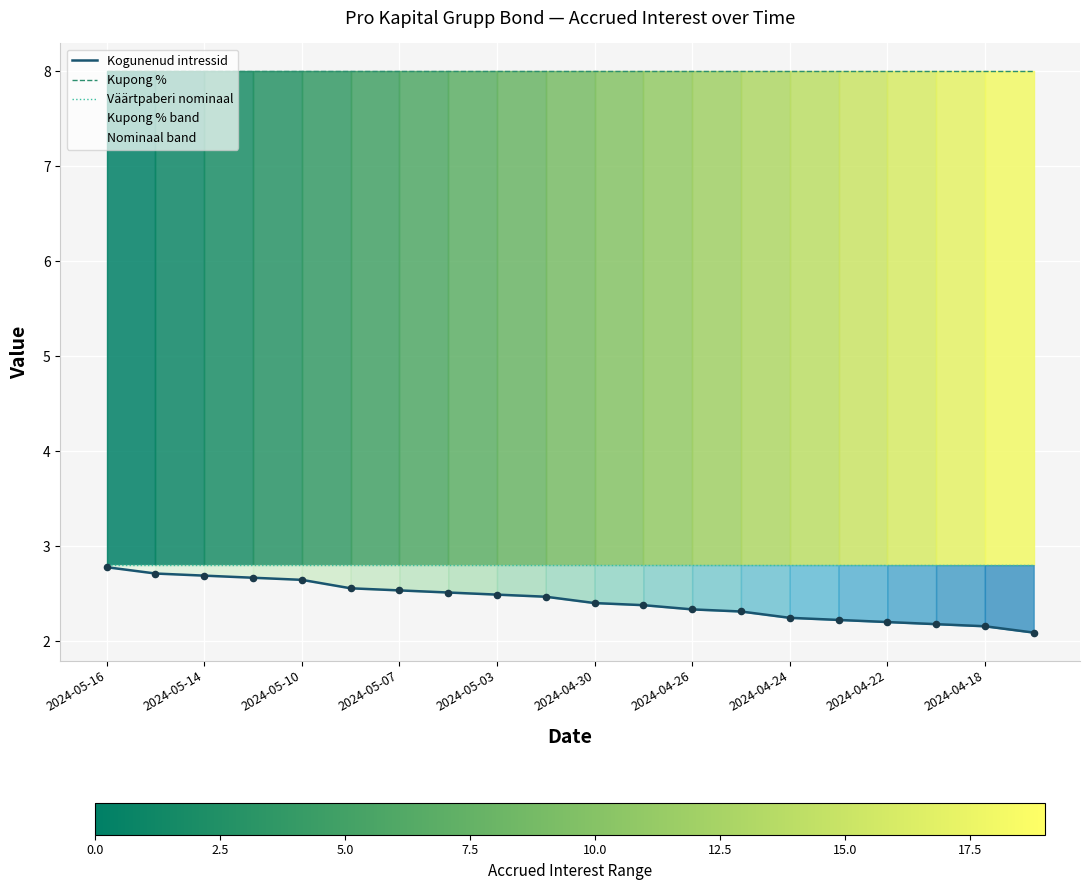

At which category is the sum across all series the highest?

2024-05-16